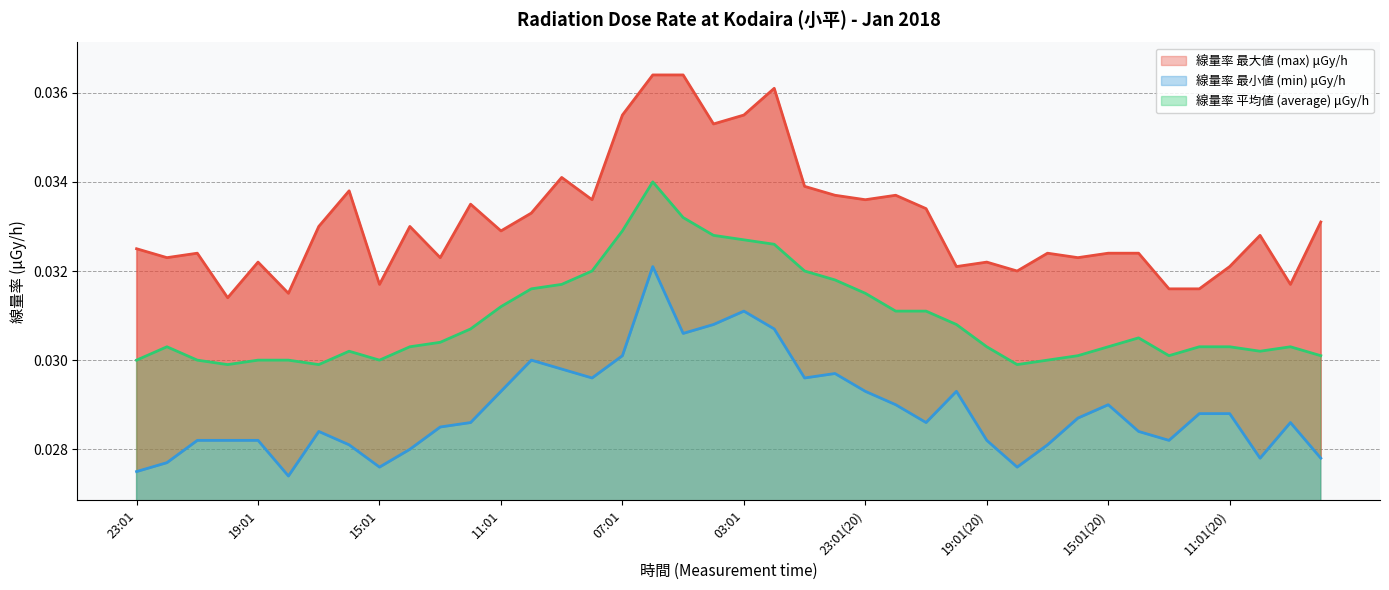

Rank the series by their average value, from lowest to highest.

線量率 最小値 (min) μGy/h, 線量率 平均値 (average) μGy/h, 線量率 最大値 (max) μGy/h